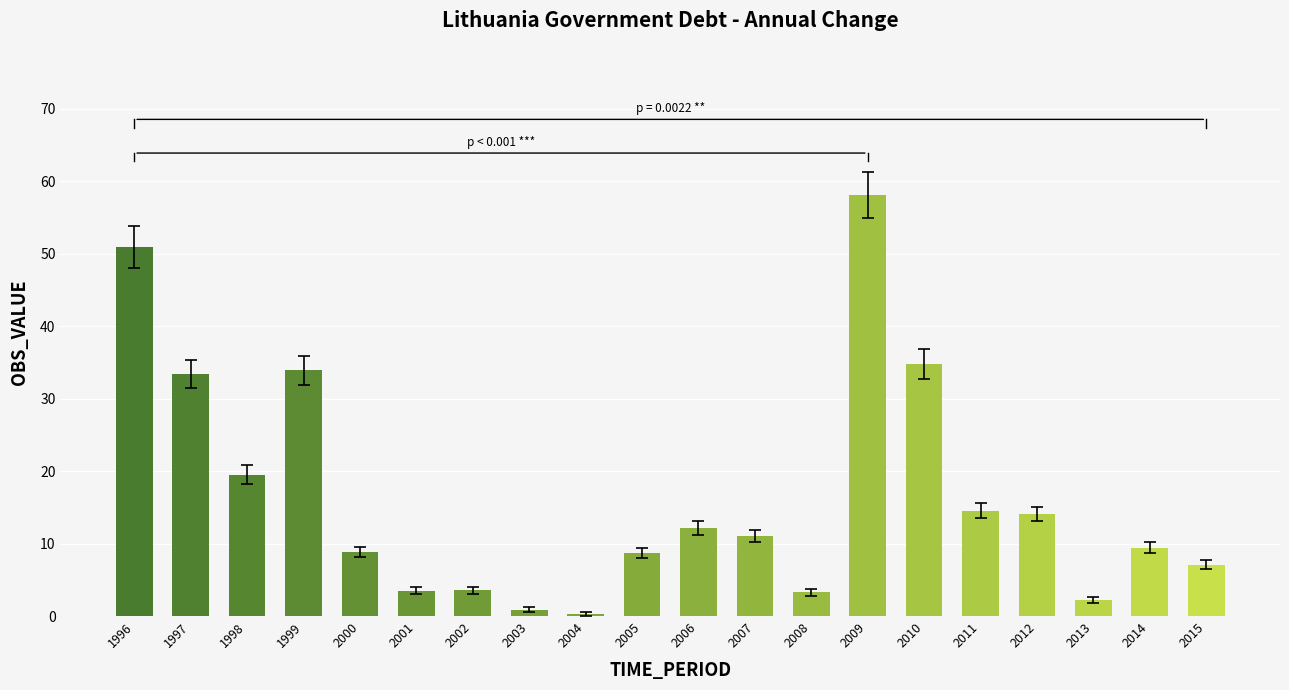

What is the value of the 6th bar from the left?

3.5